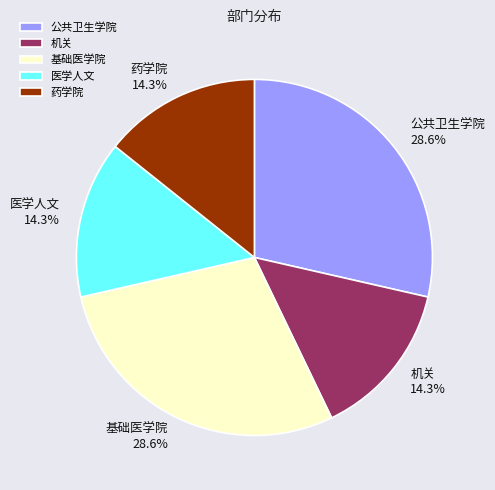

Is there a majority slice in this chart?

No